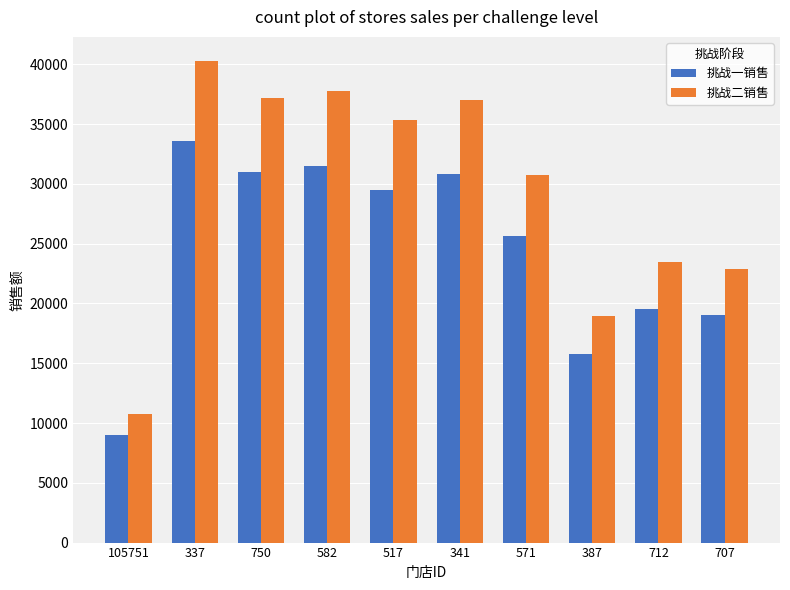

Rank the series by their average value, from lowest to highest.

挑战一销售, 挑战二销售